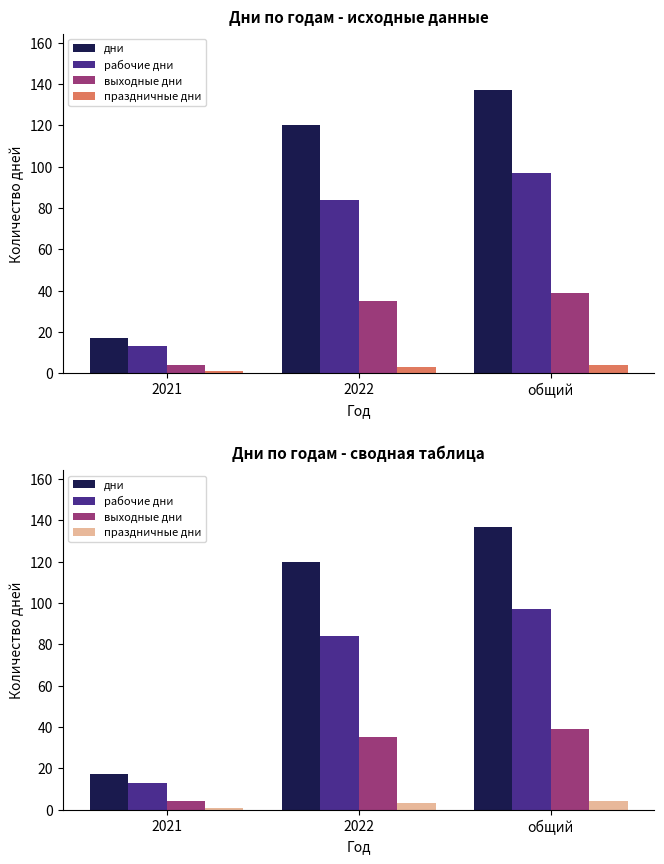

Rank the categories by праздничные дни value from highest to lowest.

общий, 2022, 2021